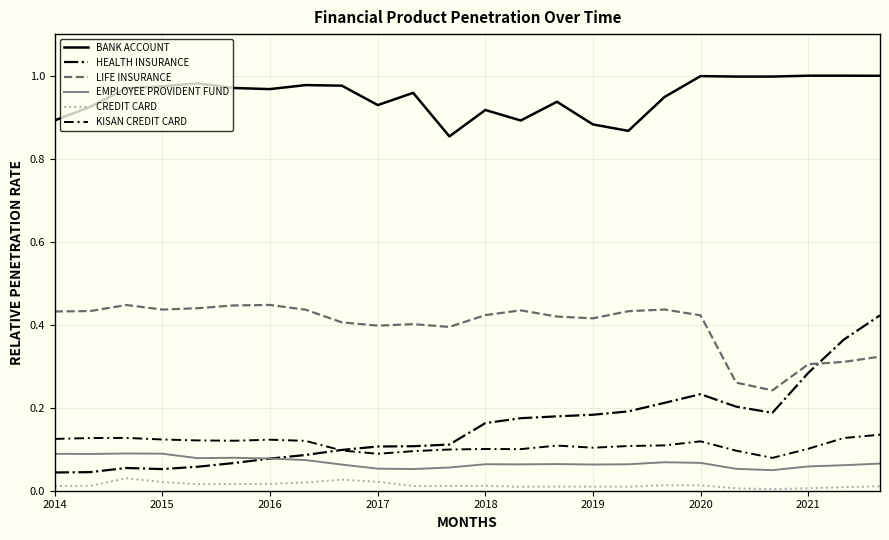

What is the sum of all EMPLOYEE PROVIDENT FUND values?

1.6